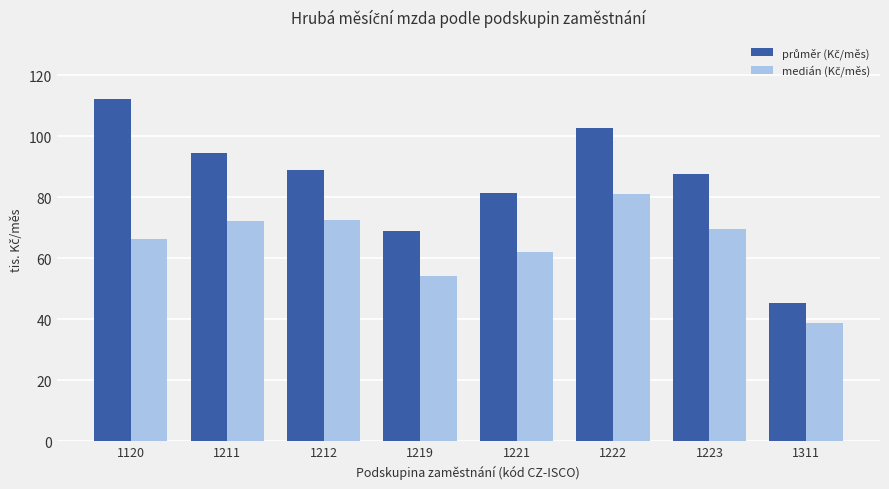

What is the spread (max minus min) of values at 1120?

46.0